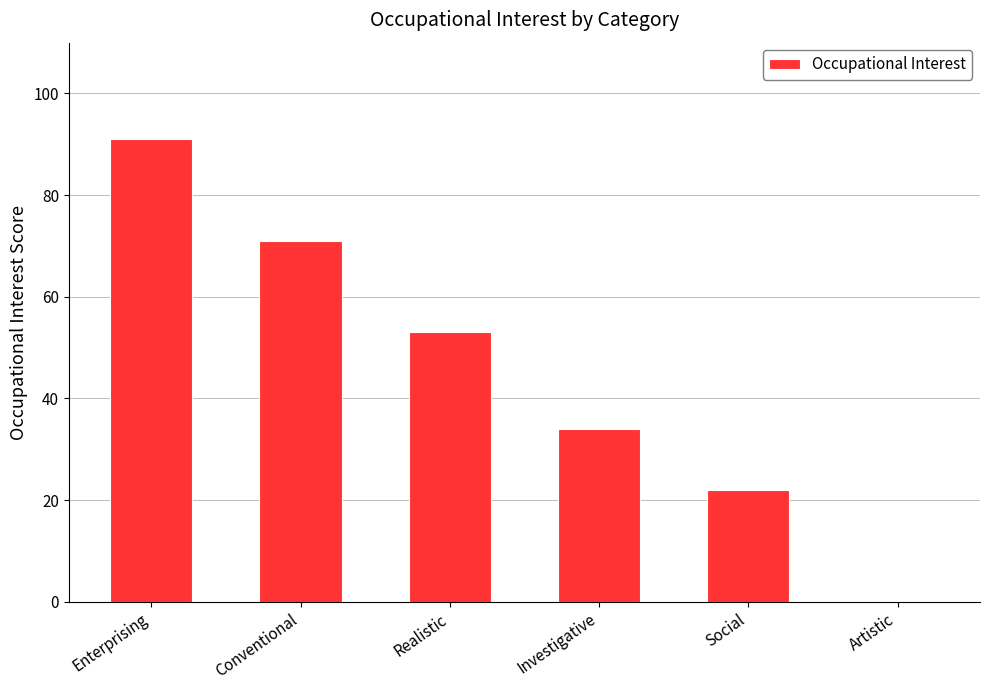

What is the sum of the values at Social and Conventional?

93